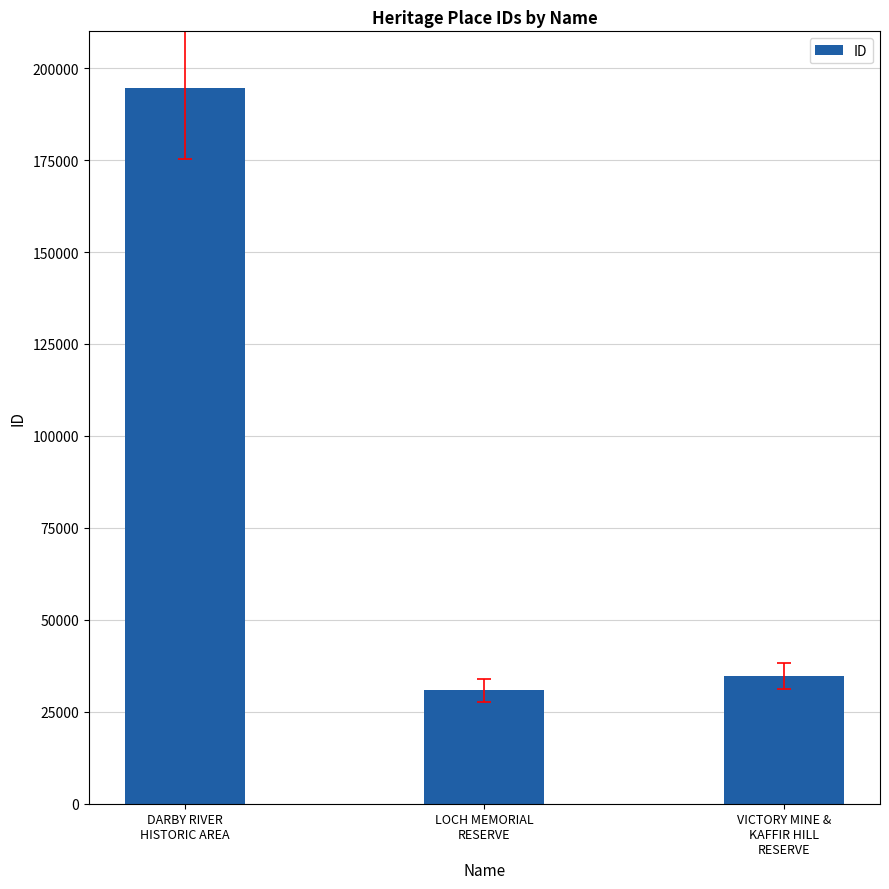

Rank the categories by value from highest to lowest.

DARBY RIVER
HISTORIC AREA, VICTORY MINE &
KAFFIR HILL
RESERVE, LOCH MEMORIAL
RESERVE